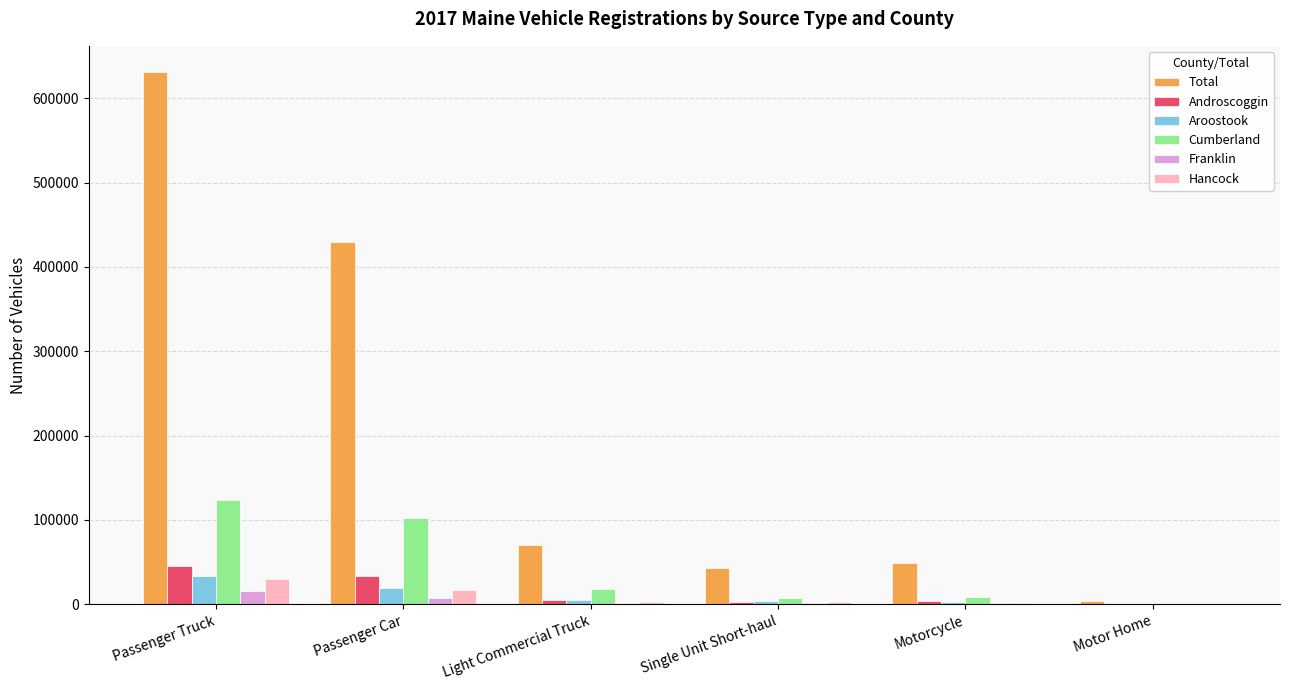

Count the number of categories in the chart.

6